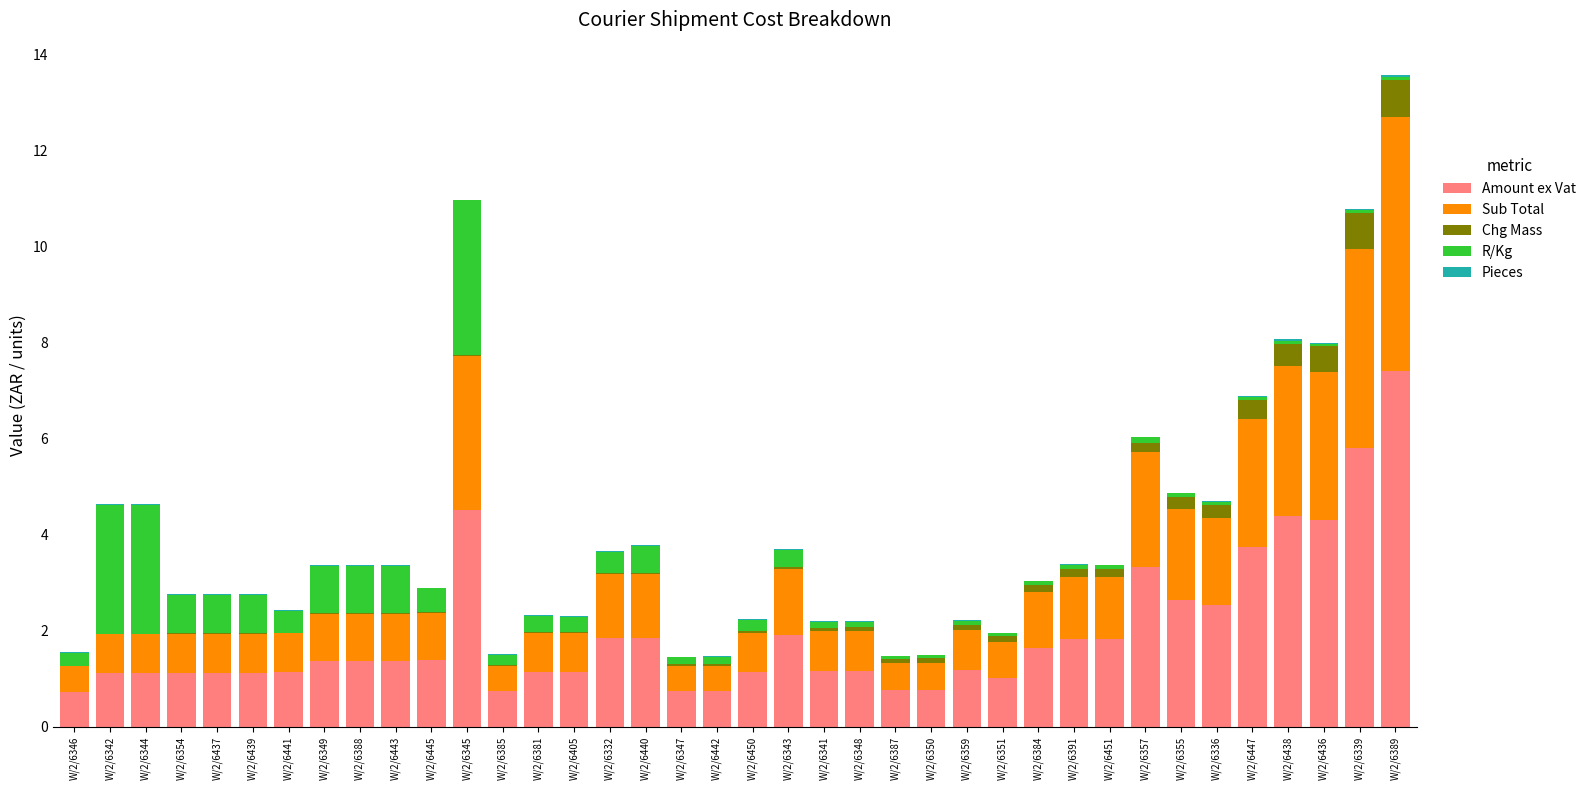

Is it true that Amount ex Vat equals 4.5 at W/2/6345?

True